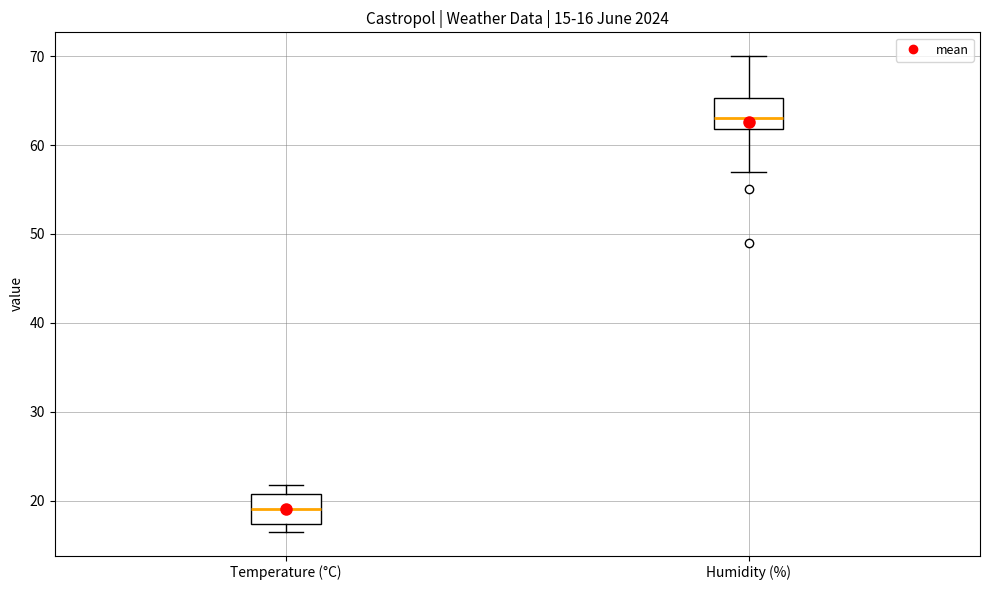

Which box's median line is the lowest?

Temperature (°C)